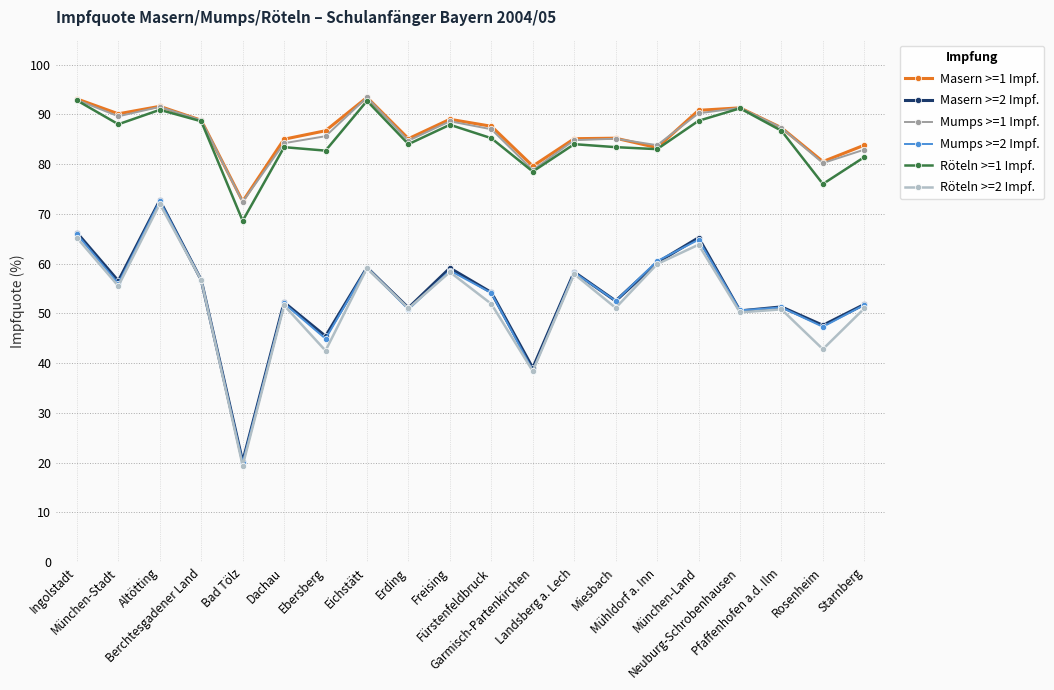

Which category has the lowest value across all series?

Bad Tölz